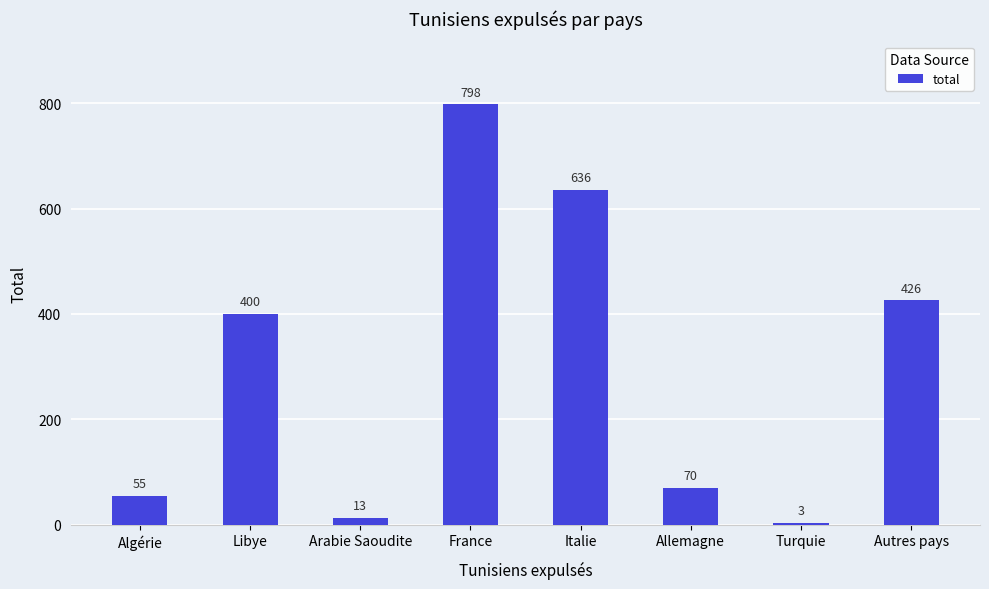

Where is the data nearest to the value 400?

Libye